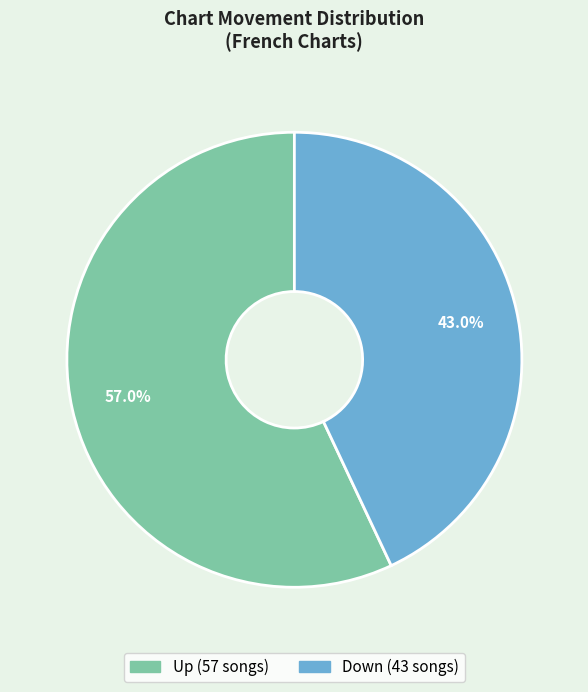

Is there any slice that represents more than half of the pie?

Yes